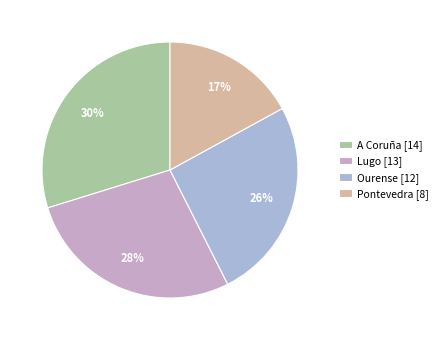

To the nearest percent, what is the difference between the A Coruña and Lugo slice percentages?

2%